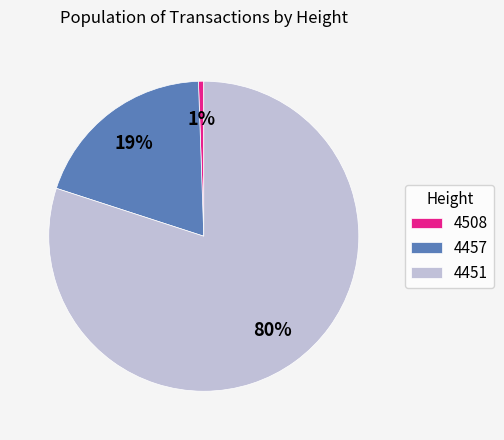

What is the majority slice?

4451